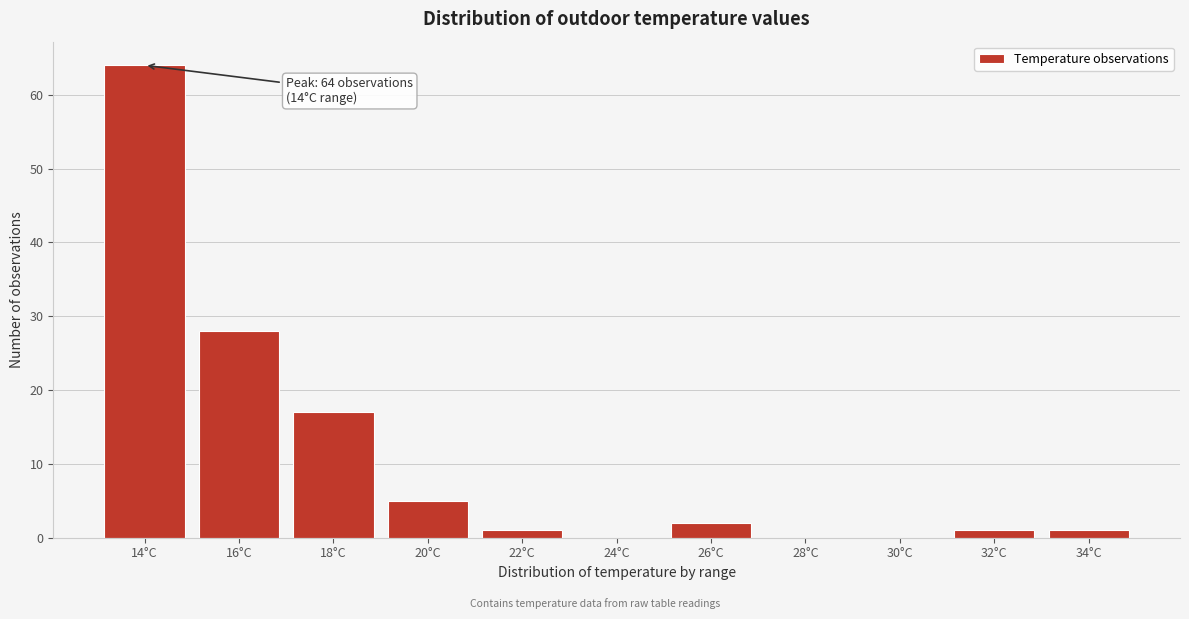

Reading left to right, transcribe all the data shown in this chart.

14°C=64	16°C=28	18°C=17	20°C=5	22°C=1	24°C=0	26°C=2	28°C=0	30°C=0	32°C=1	34°C=1